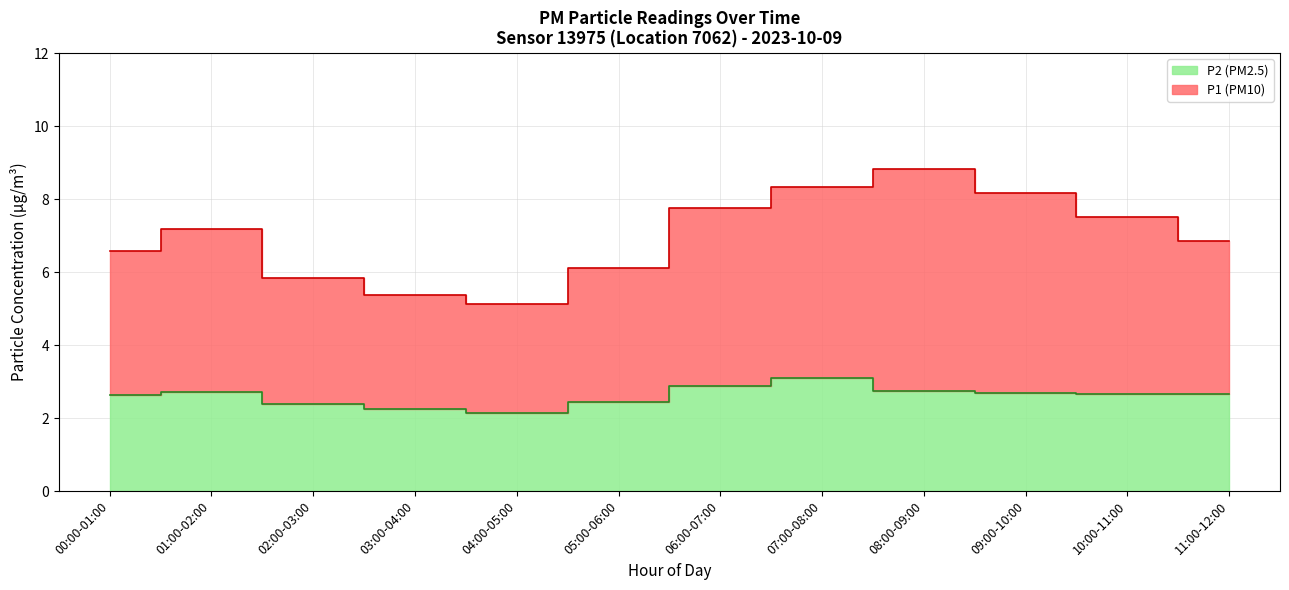

Which label corresponds to the largest value in the chart?

08:00-09:00